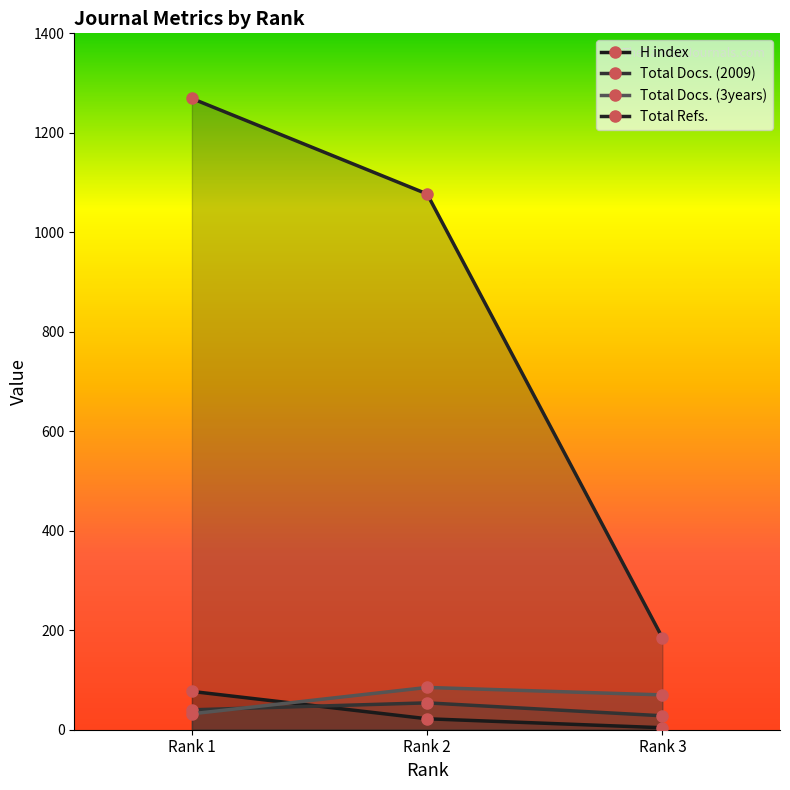

Reading left to right, list all the values displayed in this chart.

H index: Rank 1=77	Rank 2=22	Rank 3=4
Total Docs. (2009): Rank 1=40	Rank 2=54	Rank 3=28
Total Docs. (3years): Rank 1=32	Rank 2=85	Rank 3=70
Total Refs.: Rank 1=1269	Rank 2=1077	Rank 3=185